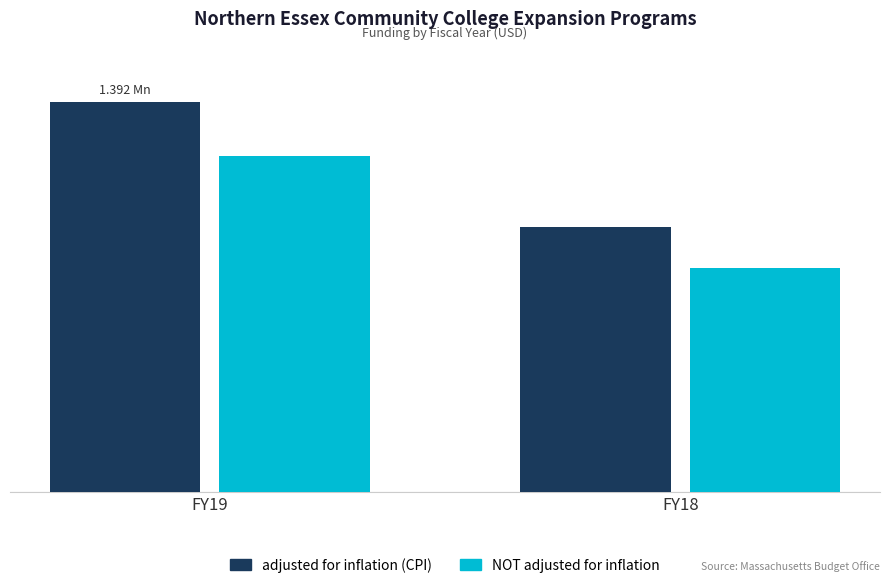

Are the bars grouped side by side (vs. stacked)?

Yes